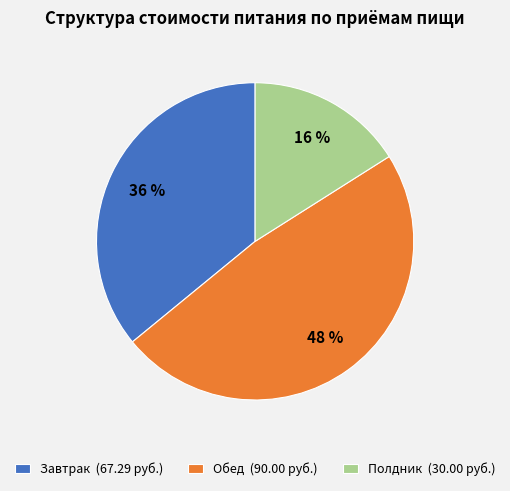

How many slices are in this pie chart?

3